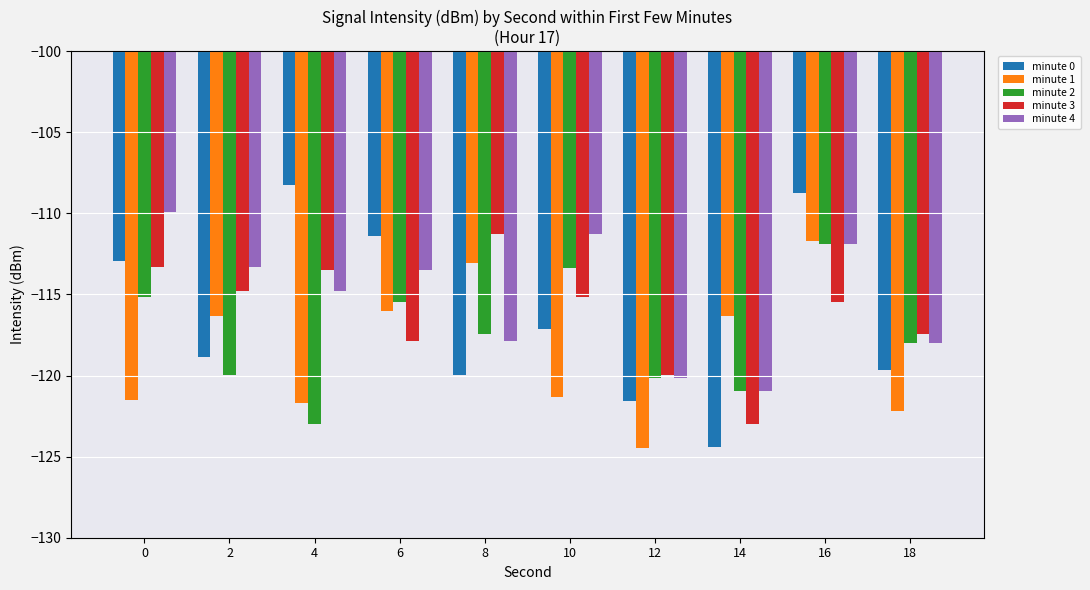

What is the smallest value displayed?

-124.5